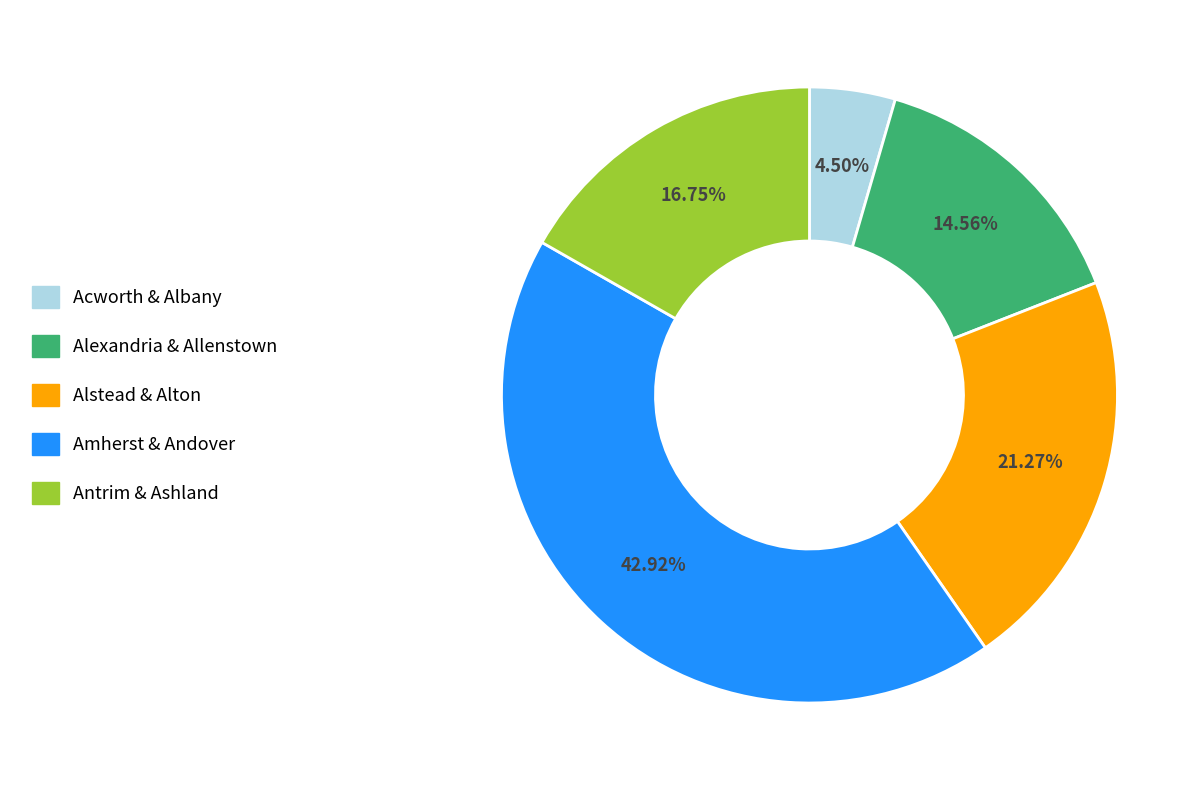

Do Alexandria & Allenstown and Antrim & Ashland together represent more than half of the pie?

No